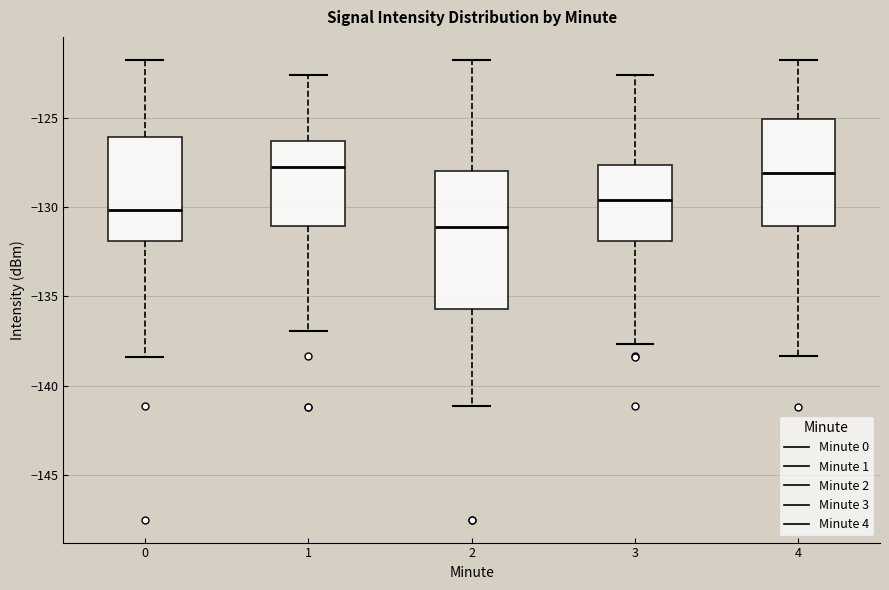

Reading left to right, read every box against the y-axis: the position of its median line, the range the box covers, and the ends of its whiskers. The values are not printed on the chart, so give them approximately, as read against the axis.

0: median -130.0, box -132.0 to -126.0, whiskers -138.5 to -122.0
1: median -128.0, box -131.0 to -126.5, whiskers -137.0 to -122.5
2: median -131.0, box -135.5 to -128.0, whiskers -141.0 to -122.0
3: median -129.5, box -132.0 to -127.5, whiskers -137.5 to -122.5
4: median -128.0, box -131.0 to -125.0, whiskers -138.5 to -122.0